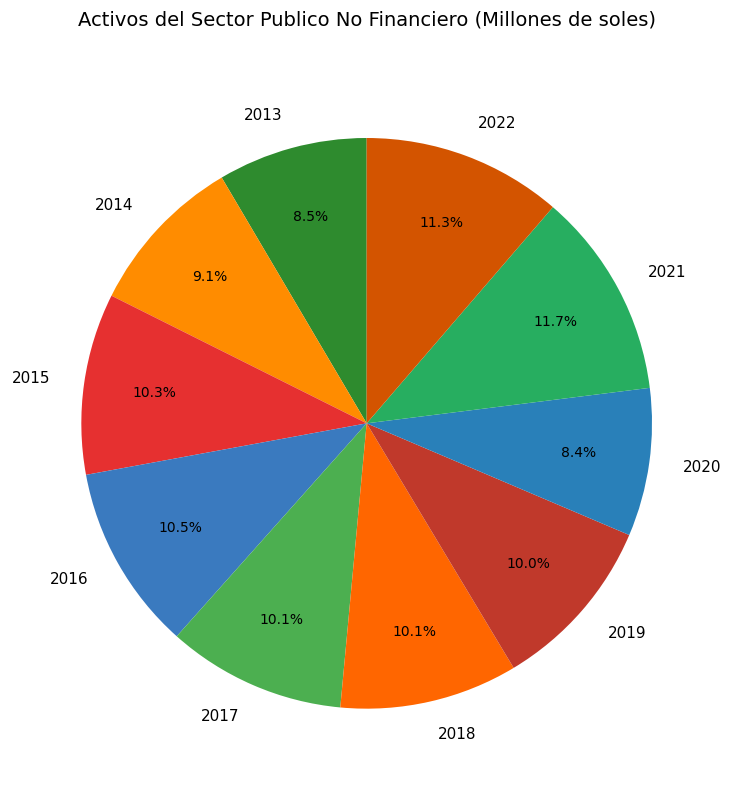

What is the ratio of the value at 2013 to the value at 2021?

0.7